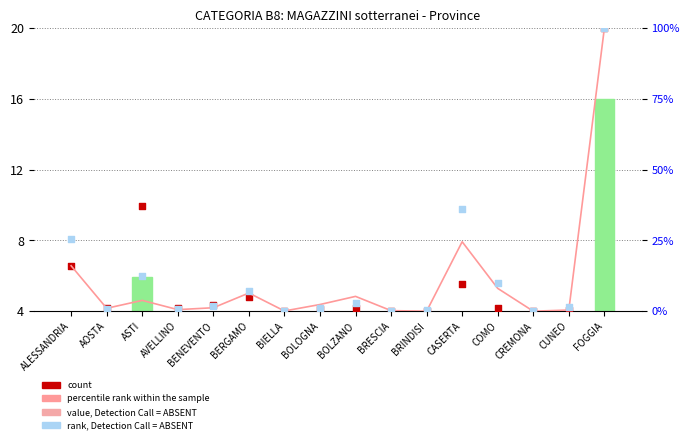

Is the value of count at BERGAMO greater than the value of rank, Detection Call = ABSENT at BOLZANO?

Yes